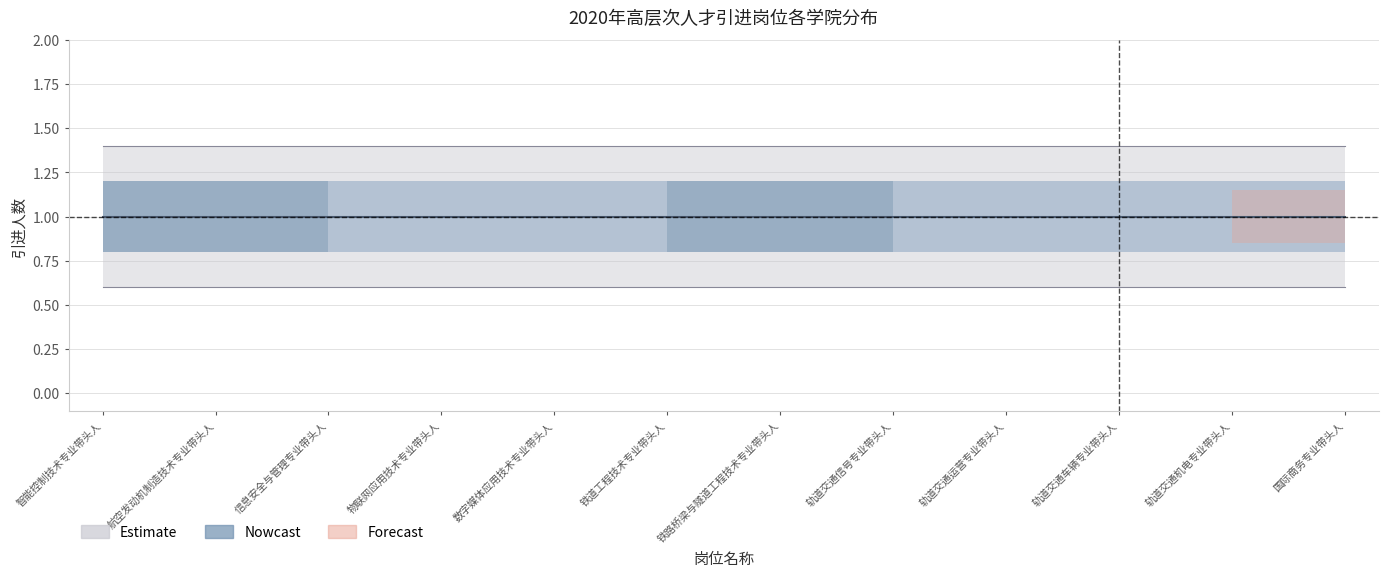

What is the sum of all 引进人数_upper values?

16.8